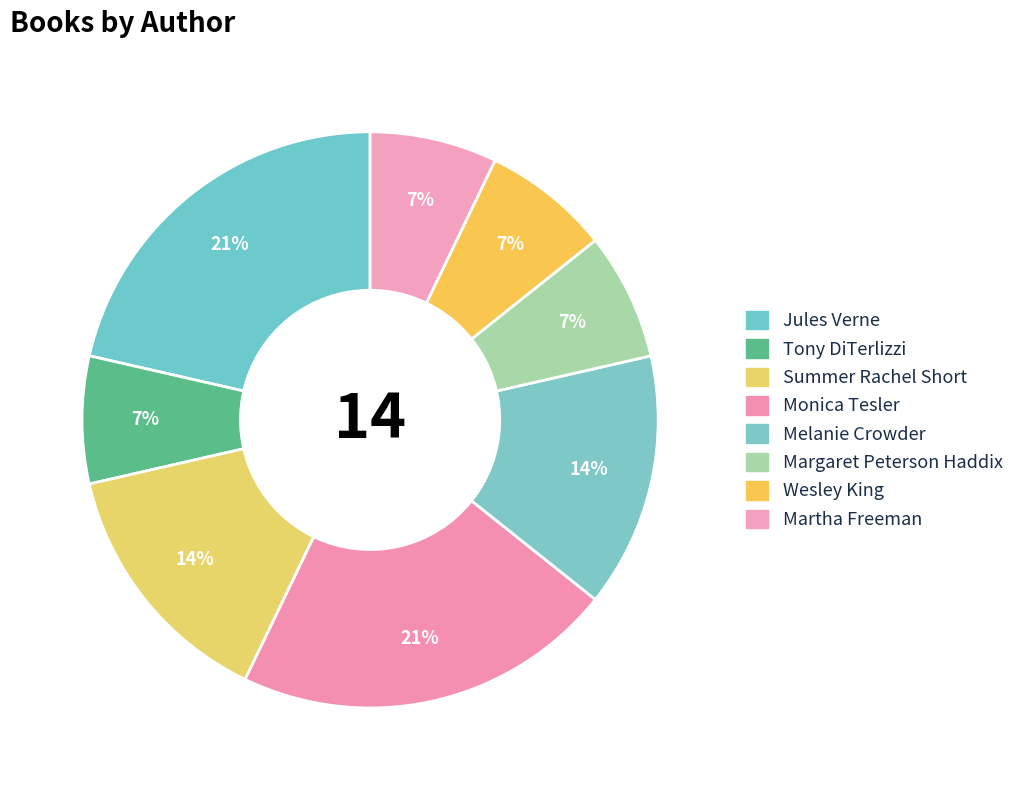

Does any single category account for the majority?

No